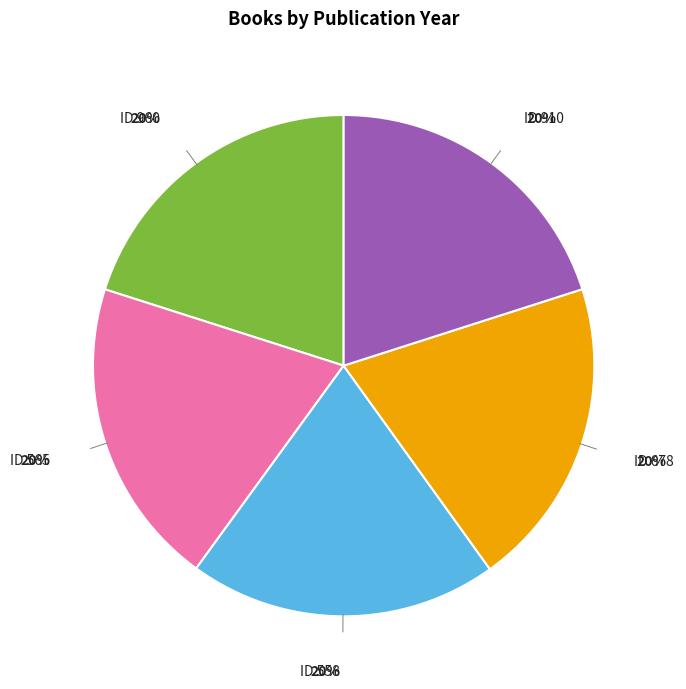

Does any single category account for the majority?

No